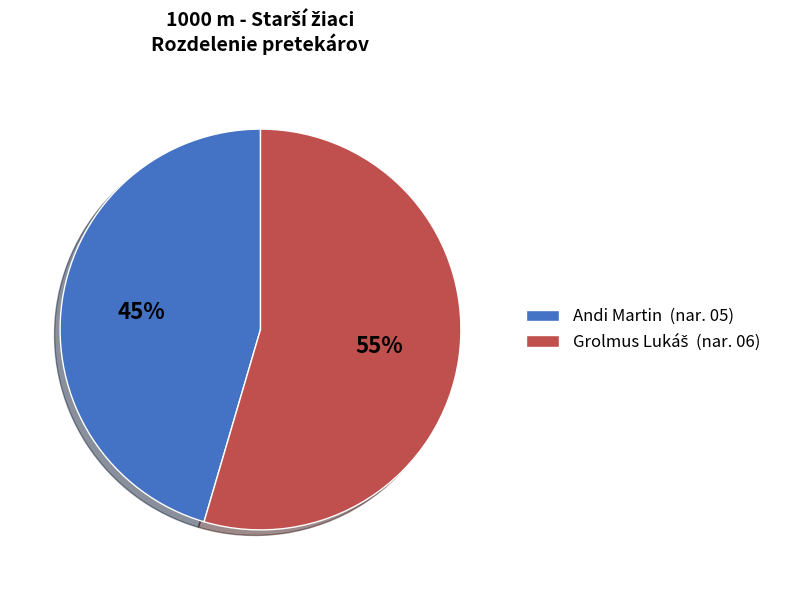

Is there any slice that represents more than half of the pie?

Yes